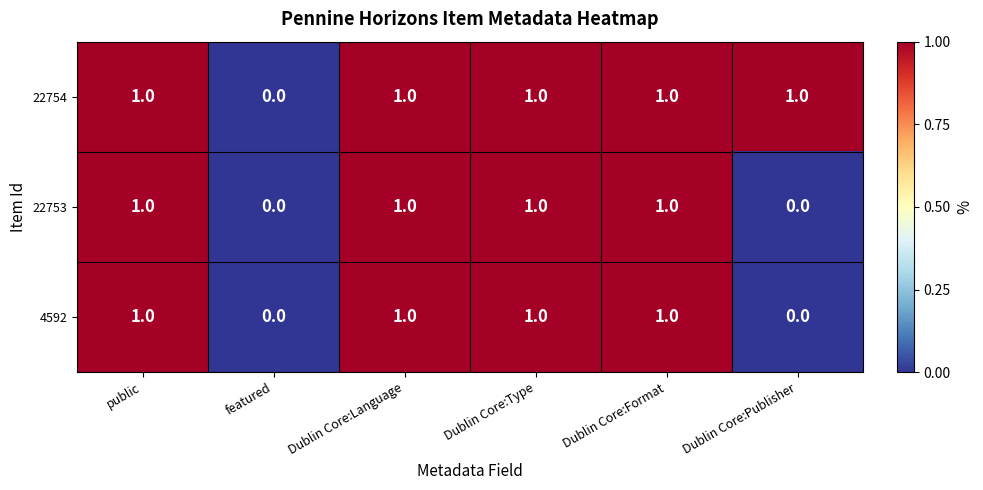

Count the number of categories in the chart.

6